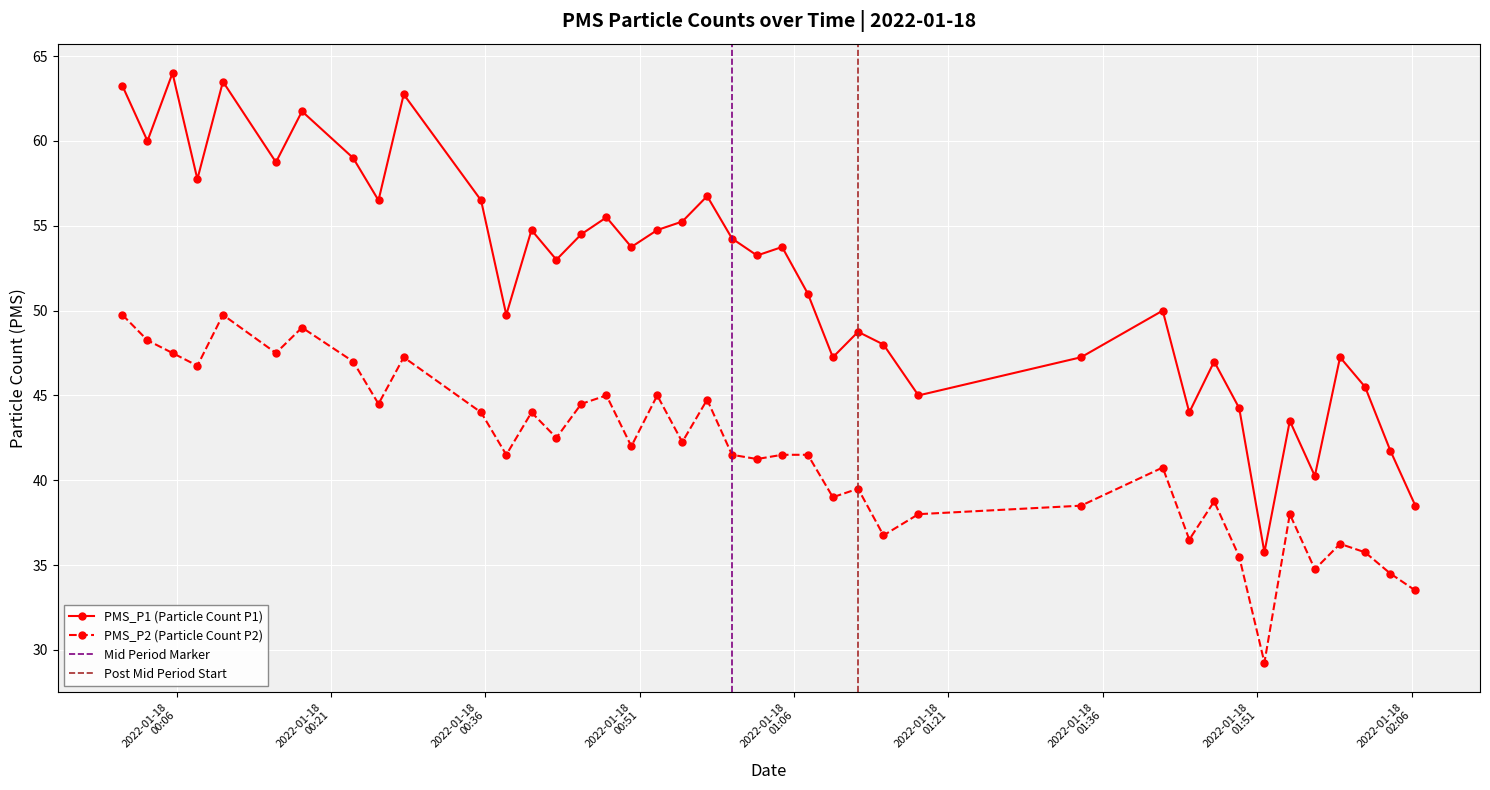

What is the value of the PMS_P2 (Particle Count P2) point at the 35th from the left?

38.0